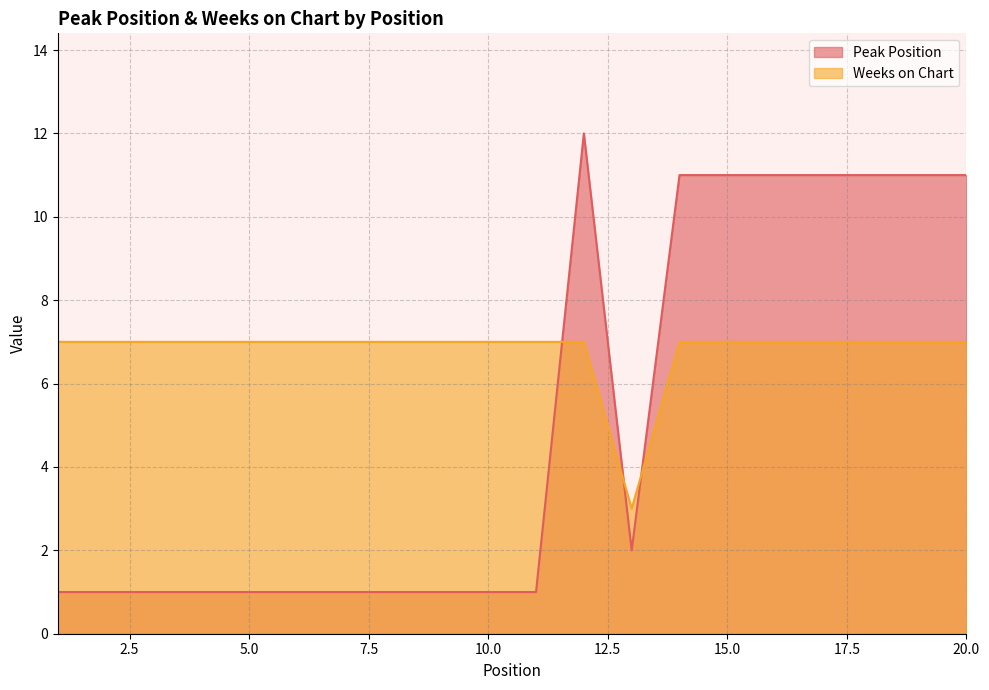

The value of Weeks on Chart at 10.0 is 7. True or false?

True